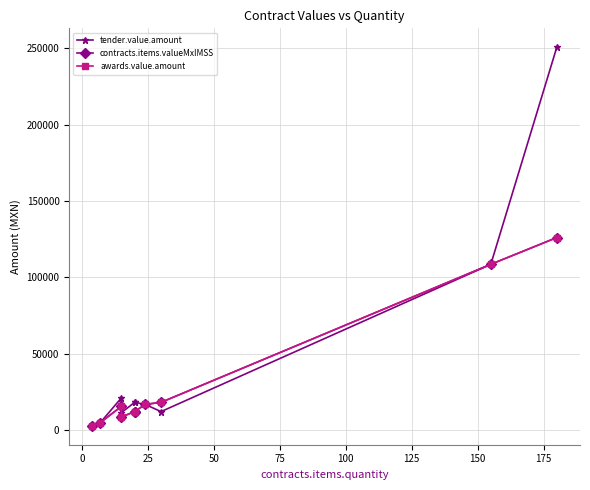

How many lines are shown in the chart?

3